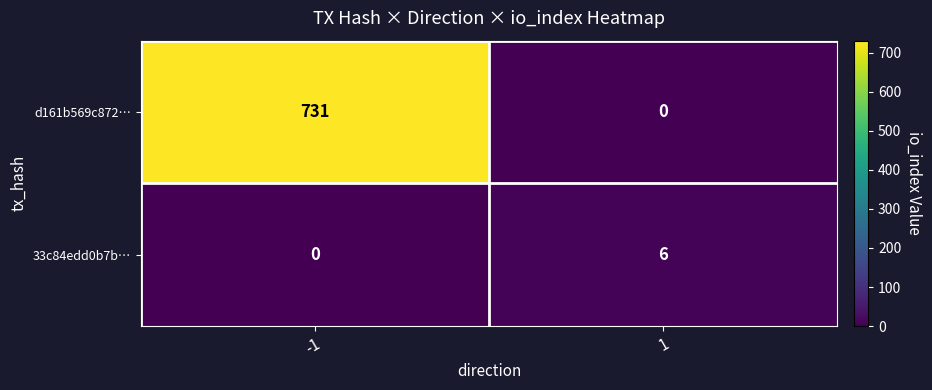

What is the spread (max minus min) of values at 1?

6